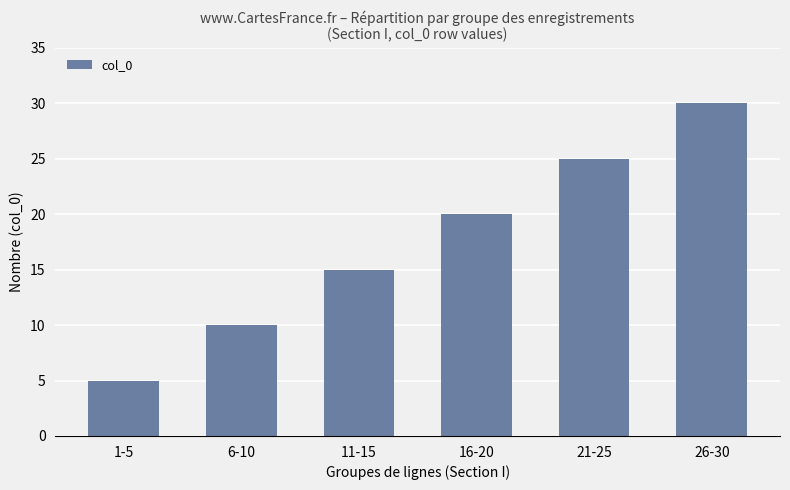

Reading left to right, extract all data points from this chart.

5	10	15	20	25	30